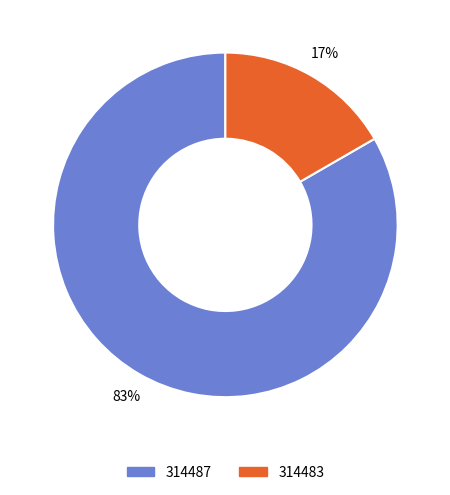

How many slices are in this pie chart?

2